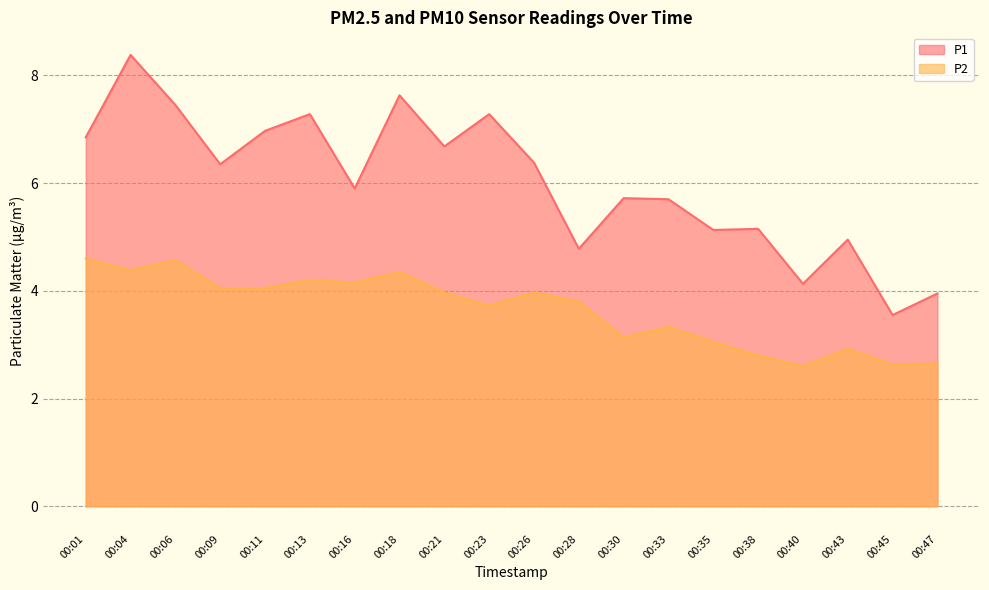

List the series in order of their overall mean, highest first.

P1, P2